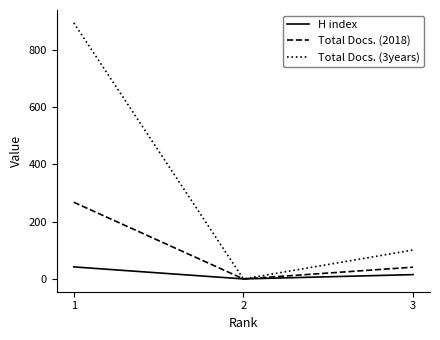

Rank the series by their maximum value, from highest to lowest.

Total Docs. (3years), Total Docs. (2018), H index